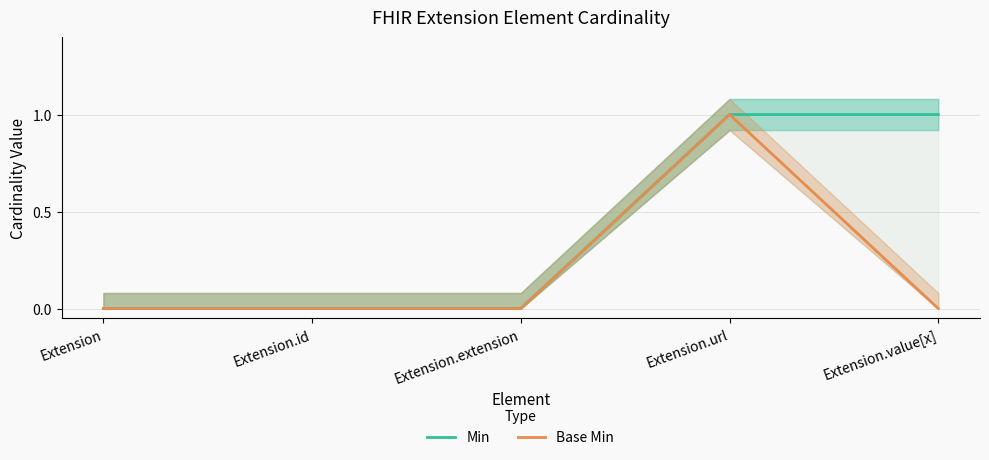

What position from the right is Extension.id?

4